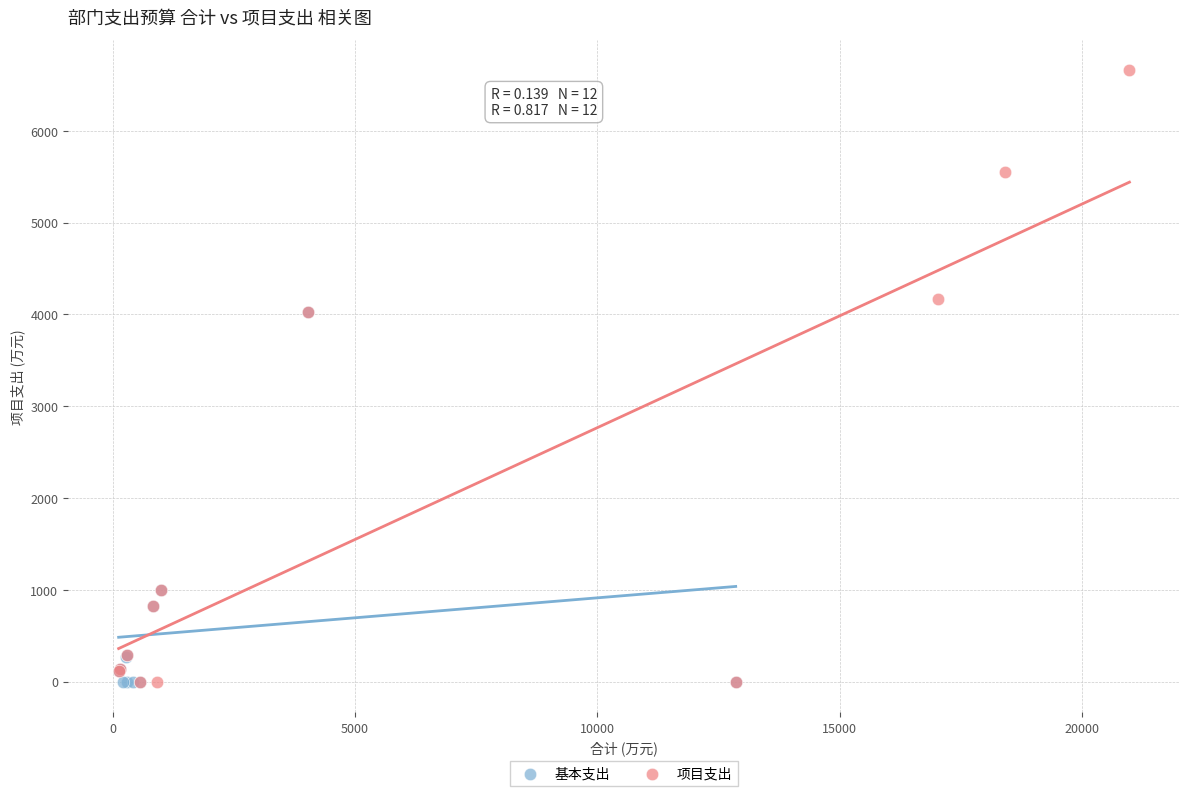

Which series has the widest spread of Y values?

项目支出